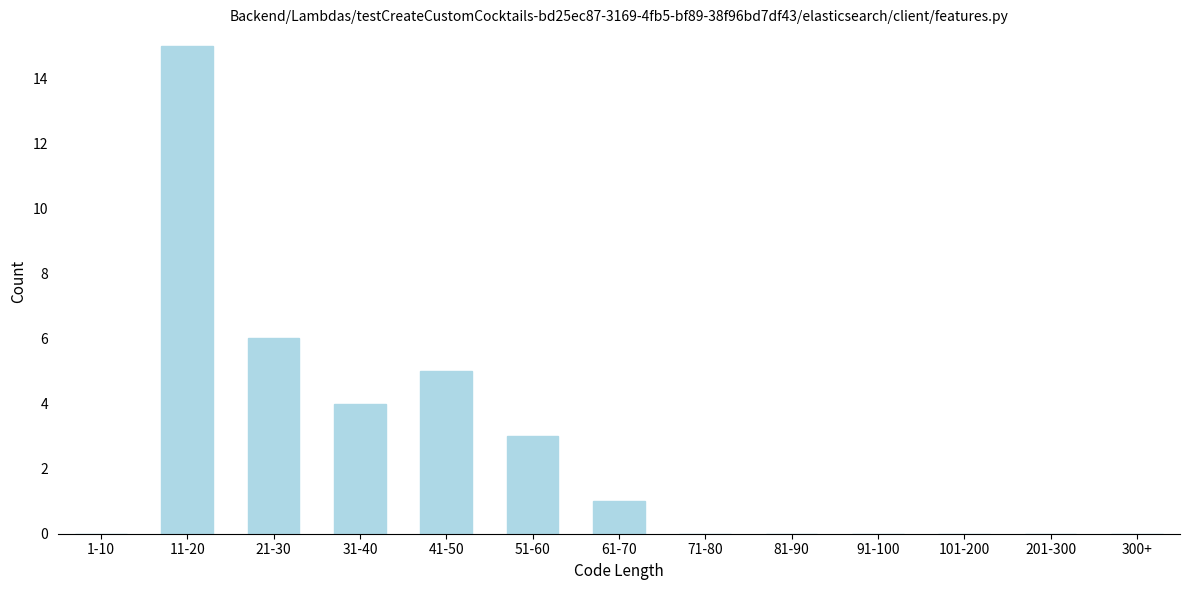

Reading left to right, extract all data points from this chart.

1-10=0	11-20=15	21-30=6	31-40=4	41-50=5	51-60=3	61-70=1	71-80=0	81-90=0	91-100=0	101-200=0	201-300=0	300+=0